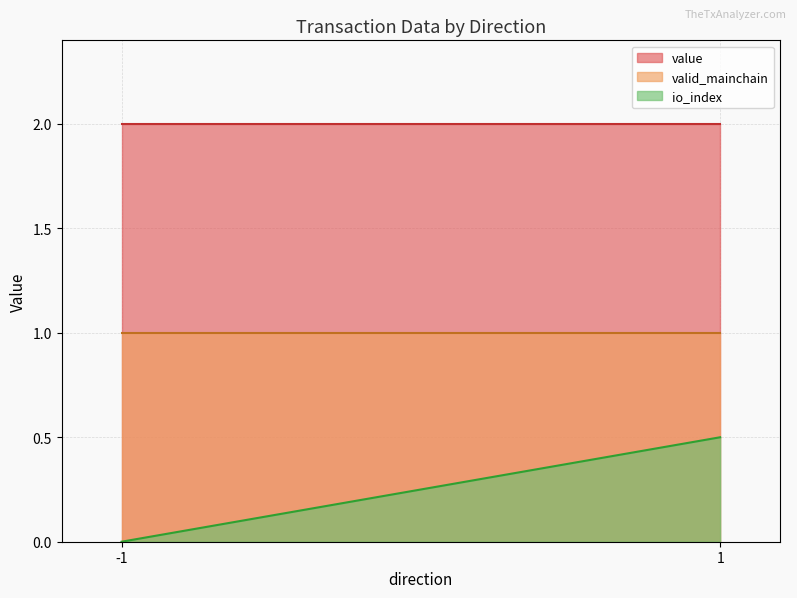

How many lines are shown in the chart?

3